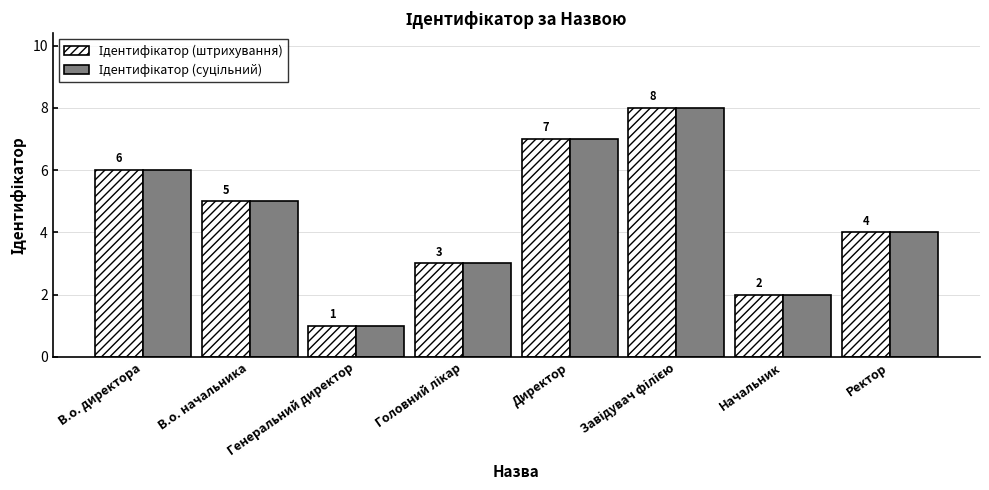

What is the greatest value displayed?

8